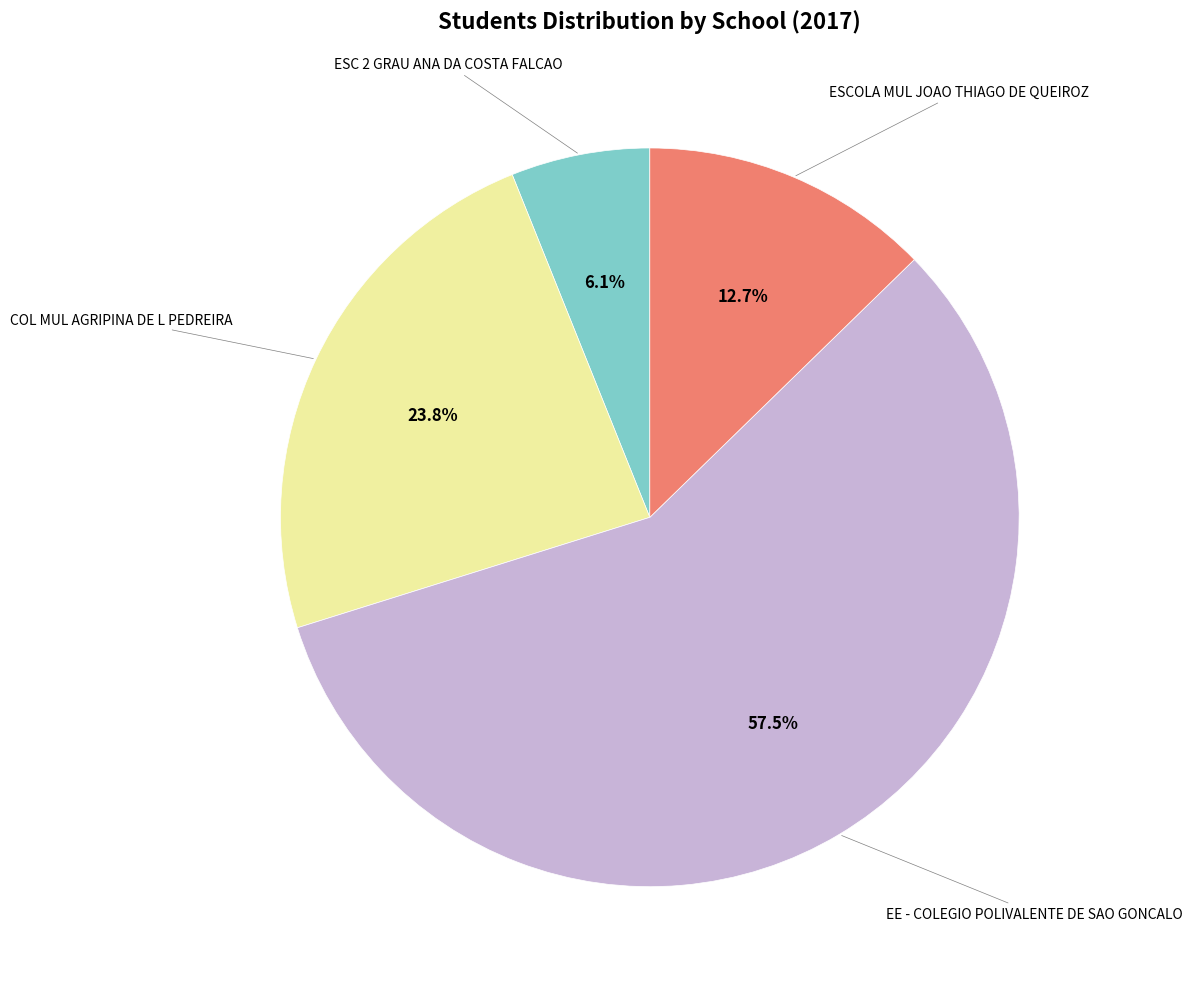

Is there any slice that represents more than half of the pie?

Yes